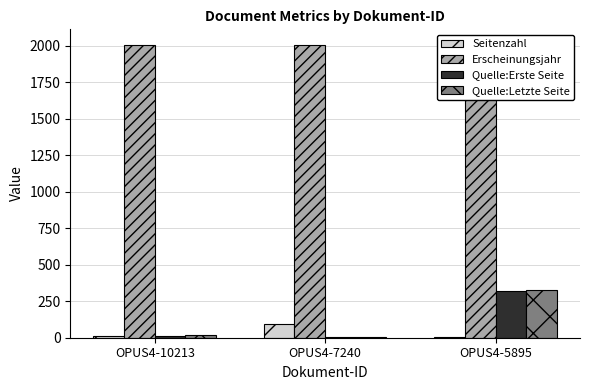

What is the difference between the Quelle:Letzte Seite values at OPUS4-5895 and OPUS4-10213?

308